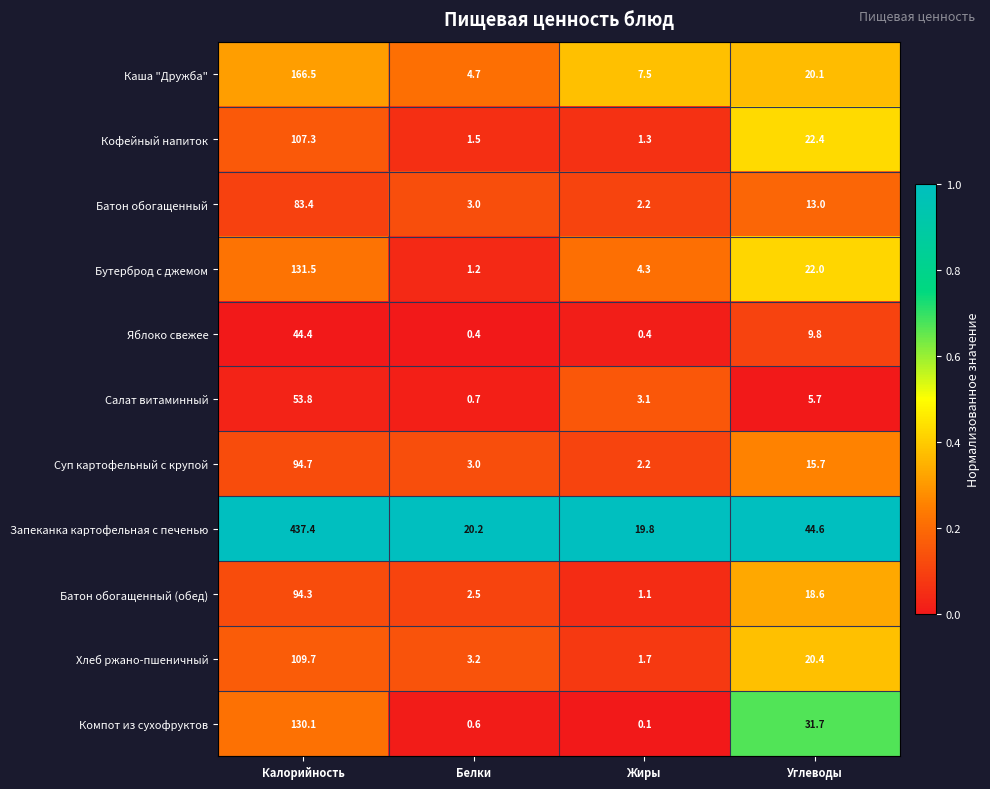

List the series in order of their peak value, highest first.

Запеканка картофельная с печенью, Каша "Дружба", Бутерброд с джемом, Компот из сухофруктов, Хлеб ржано-пшеничный, Кофейный напиток, Суп картофельный с крупой, Батон обогащенный (обед), Батон обогащенный, Салат витаминный, Яблоко свежее